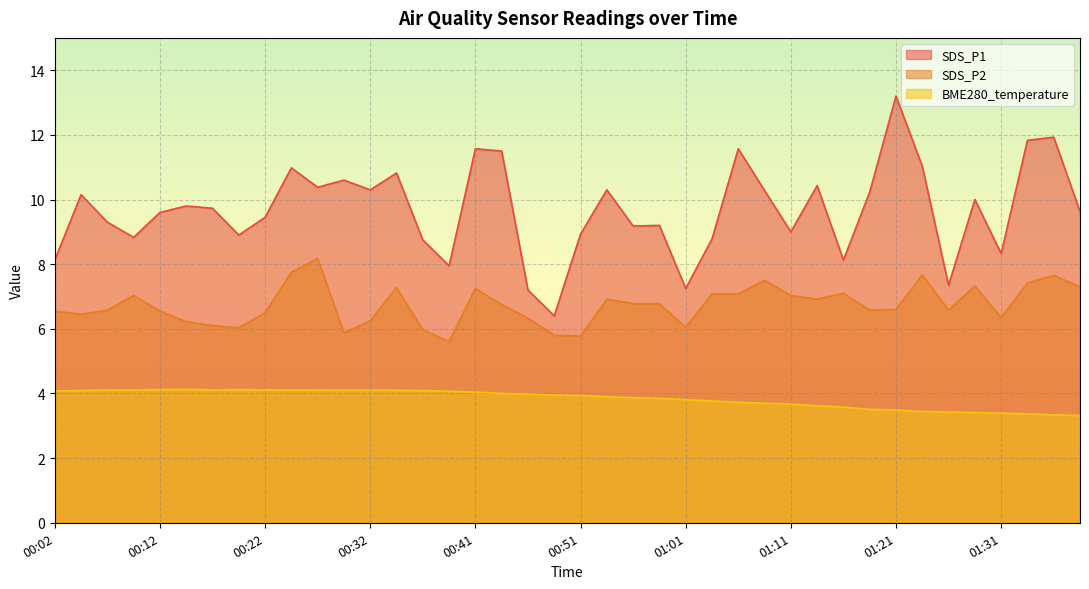

Which label corresponds to the largest value in the chart?

01:21